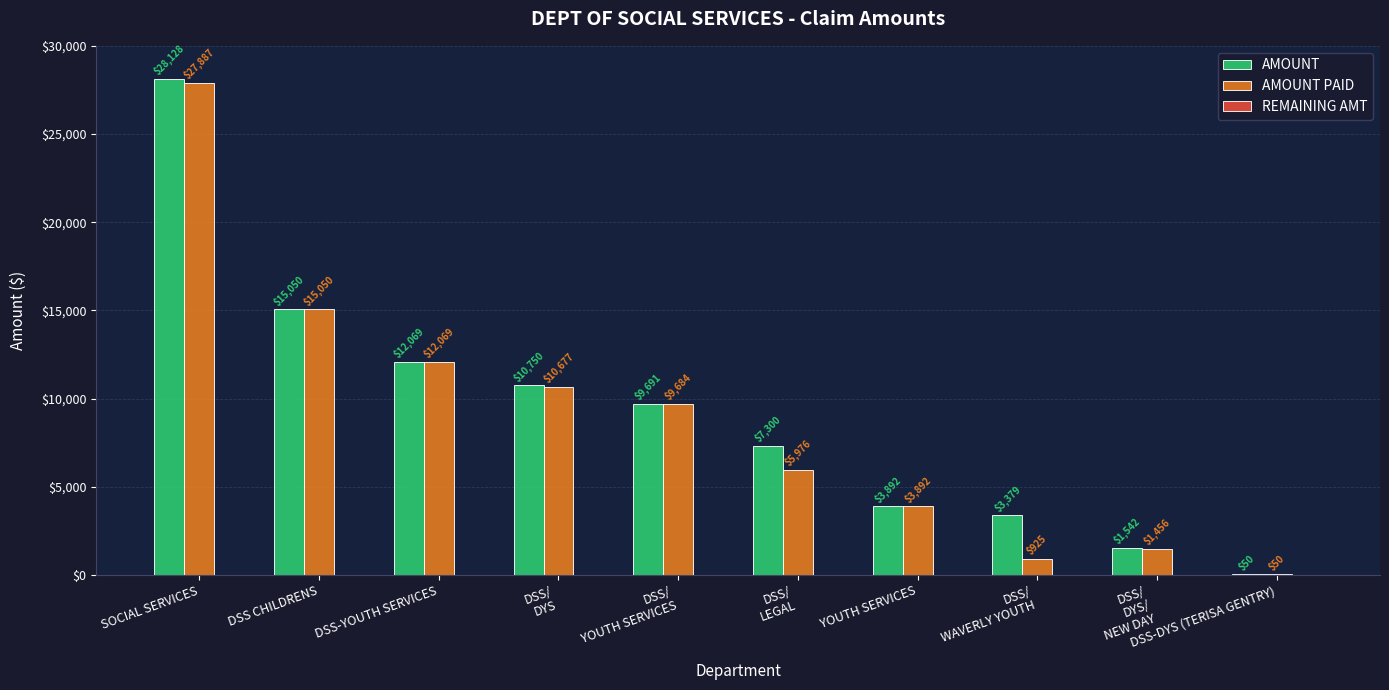

Where is AMOUNT nearest to the value 14089?

DSS CHILDRENS